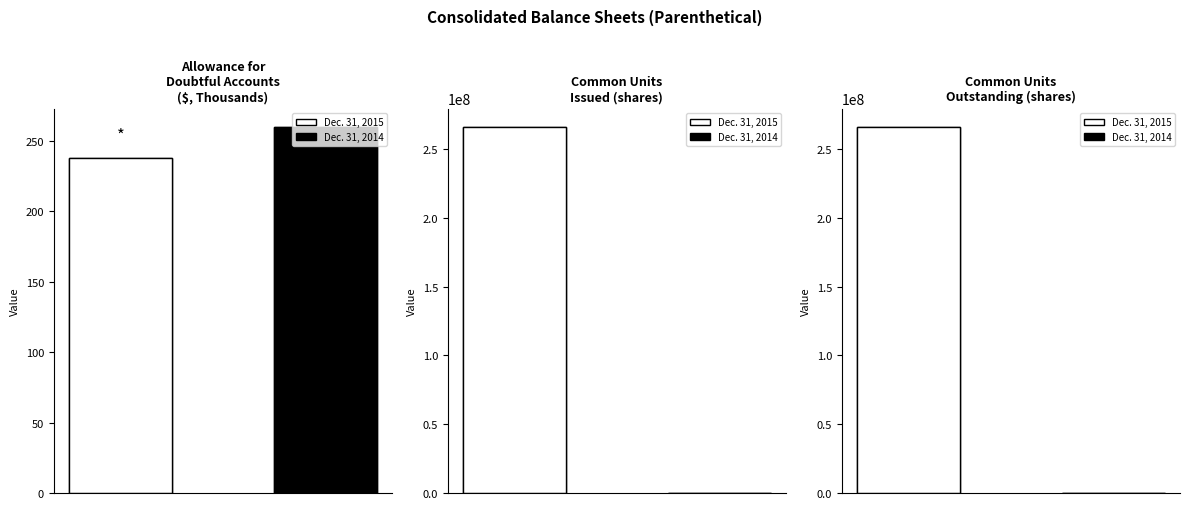

Reading left to right, list all the values displayed in this chart.

Dec. 31, 2015: Allowance for doubtful accounts=238	Common units issued (shares)=266165000	Common units outstanding (shares)=266165000
Dec. 31, 2014: Allowance for doubtful accounts=260	Common units issued (shares)=0	Common units outstanding (shares)=0